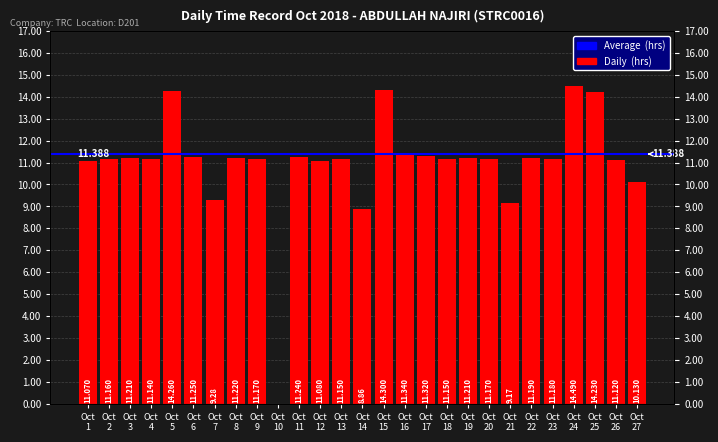

What is the change in value from Oct 17 to Oct 20?

-0.2